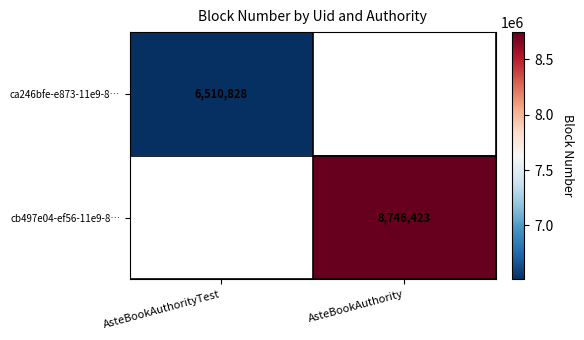

Is it true that cb497e04-ef56-11e9-8… equals 8746423 at AsteBookAuthority?

True